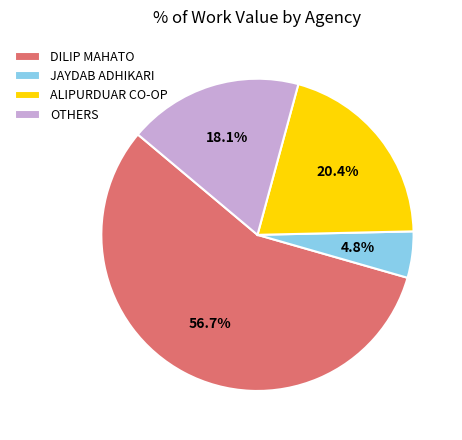

Which slice is the smallest?

JAYDAB ADHIKARI